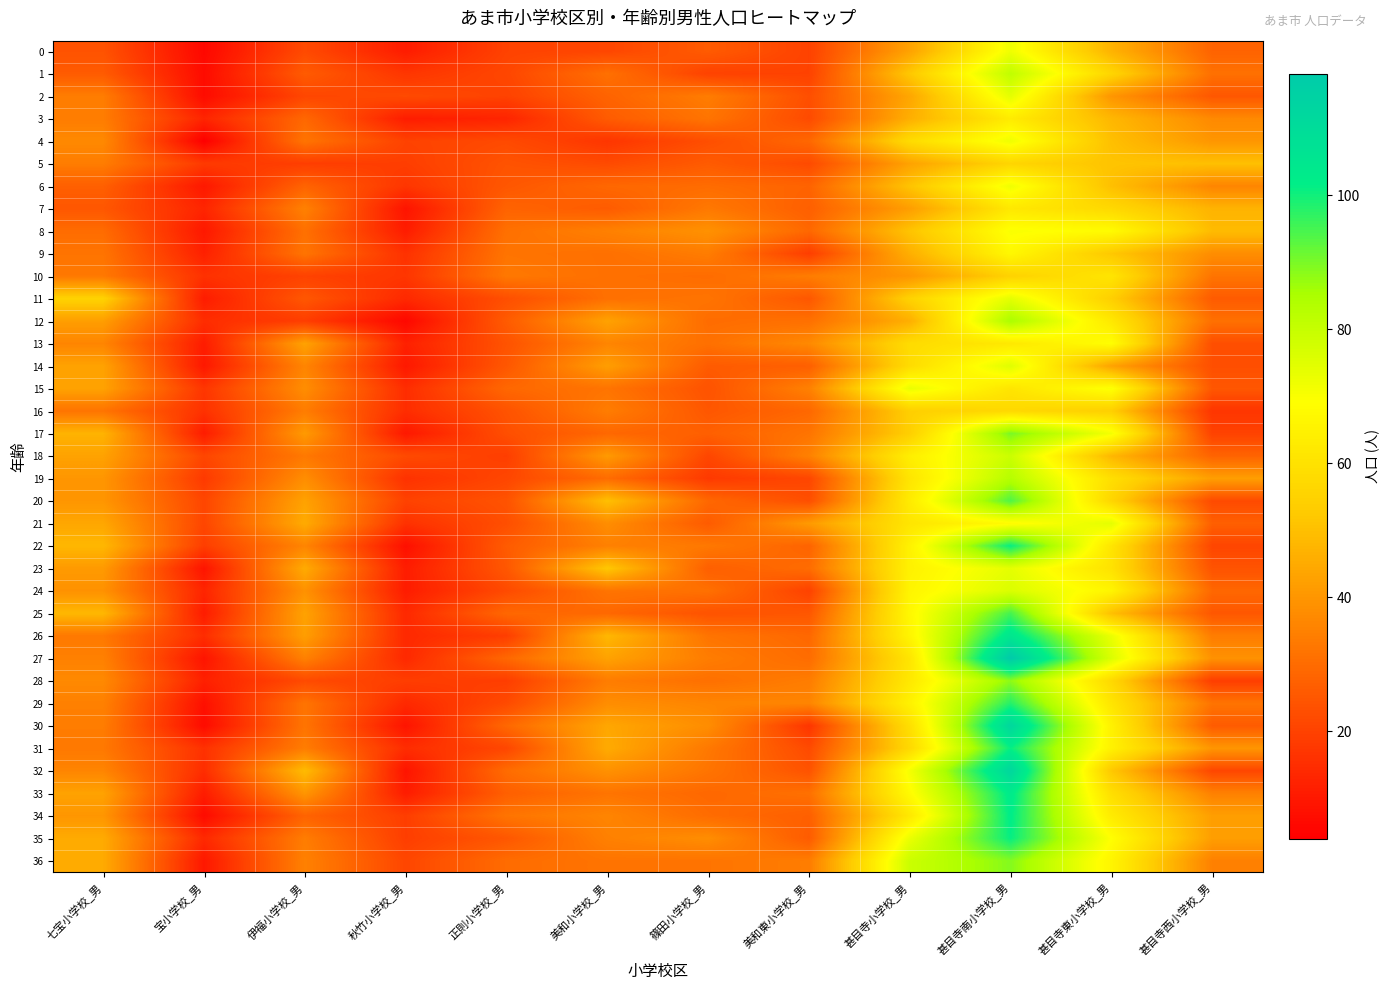

What is the greatest value displayed?

118